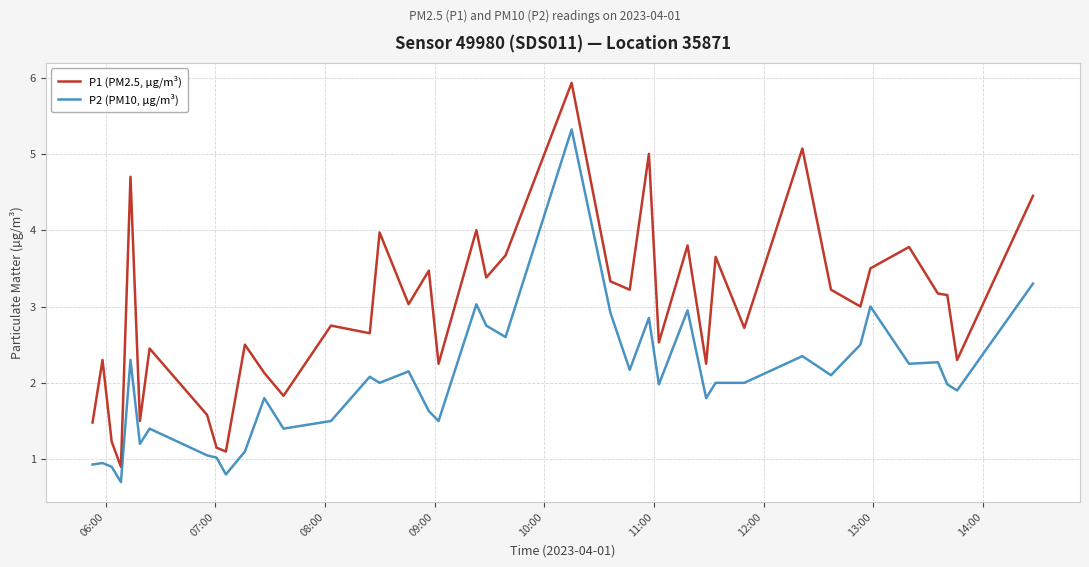

Which series has the largest total across all categories?

P1 (PM2.5, µg/m³)